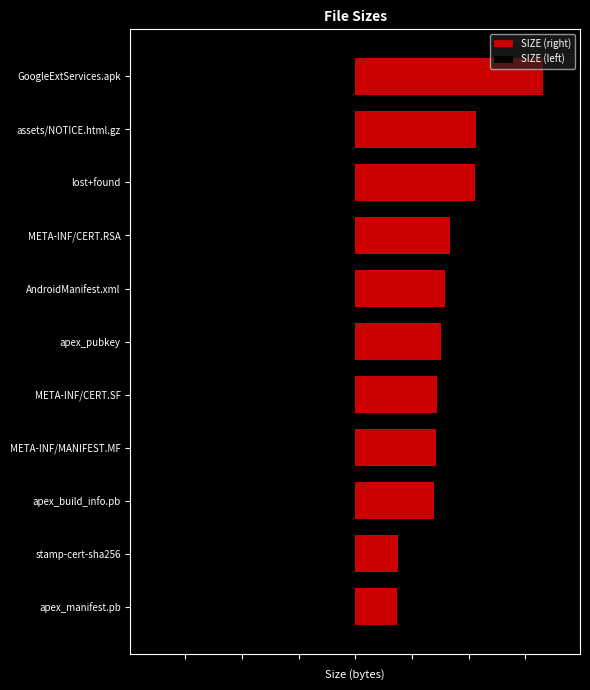

What is the maximum value shown in the chart?

6.6